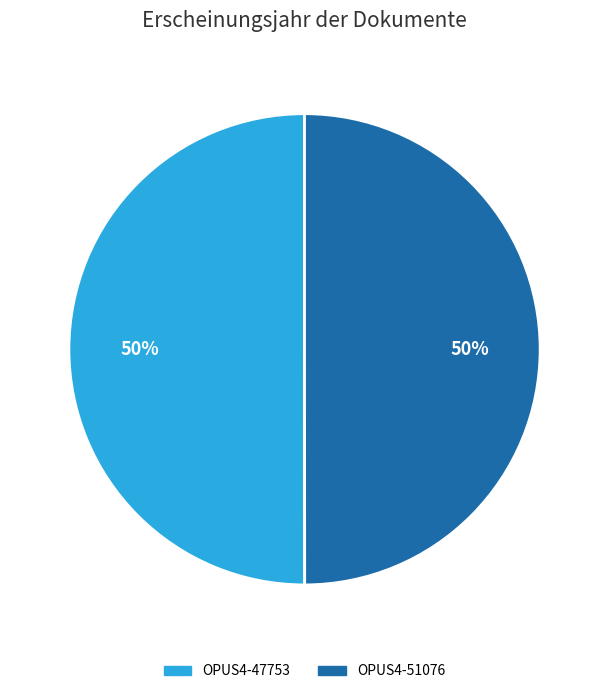

How many segments does this pie chart have?

2